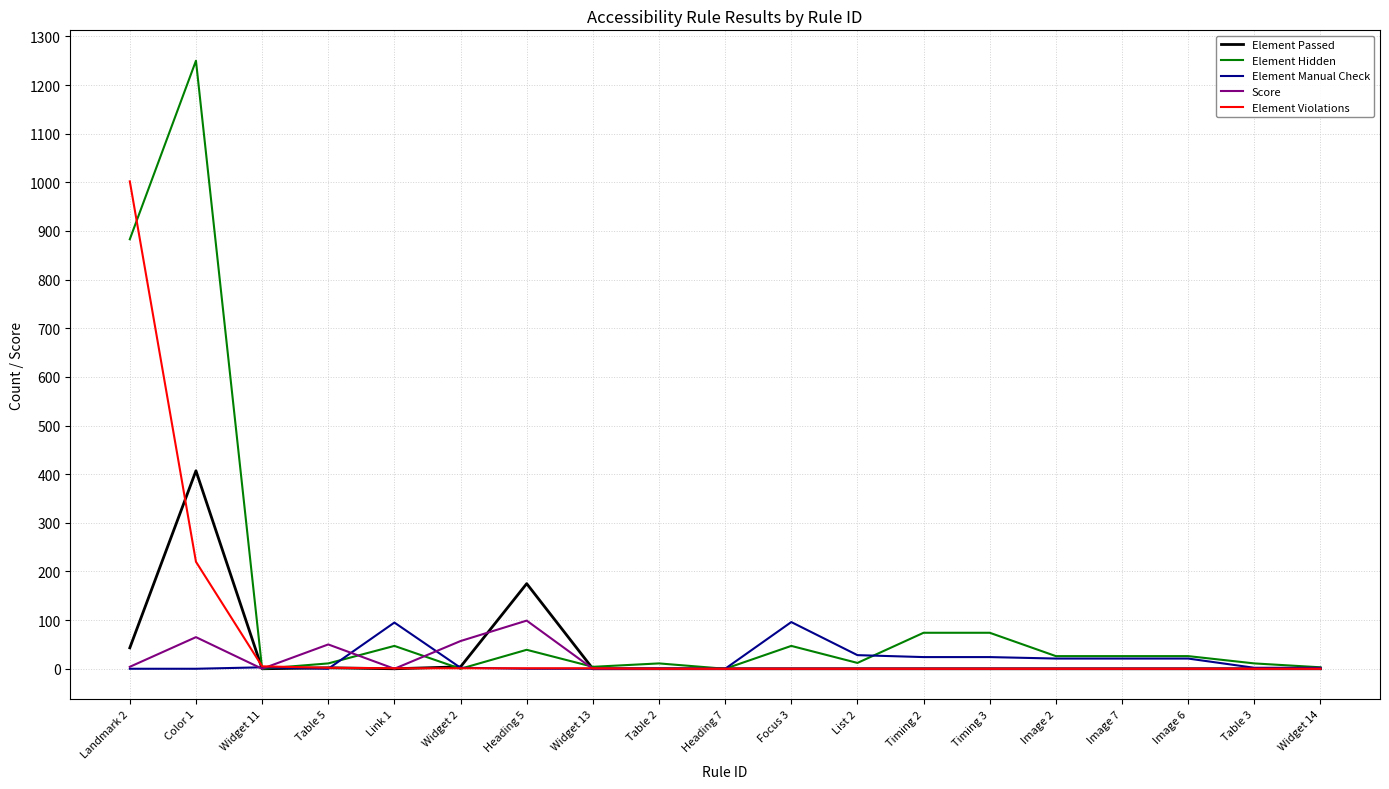

Between Focus 3 and Image 2, which series saw the biggest shift?

Element Manual Check